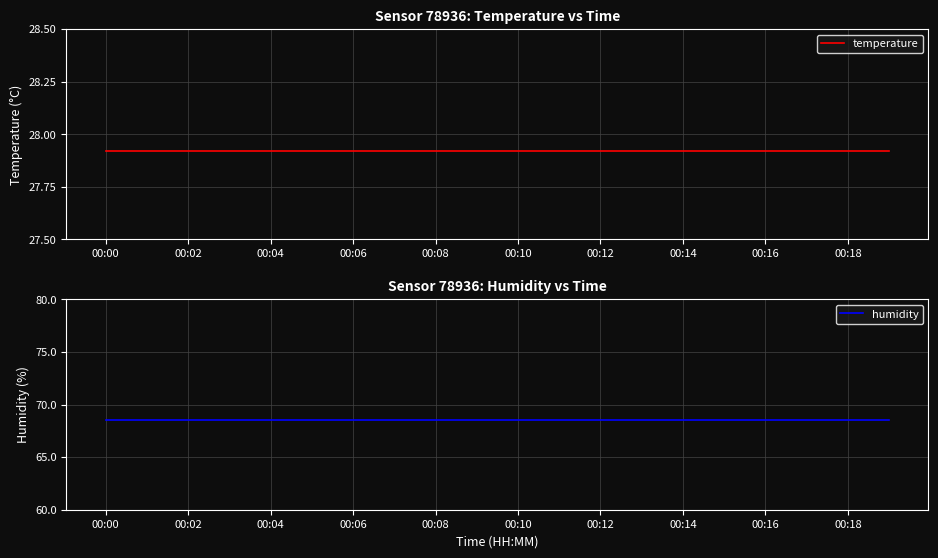

True or false: humidity and temperature cross at least once.

False